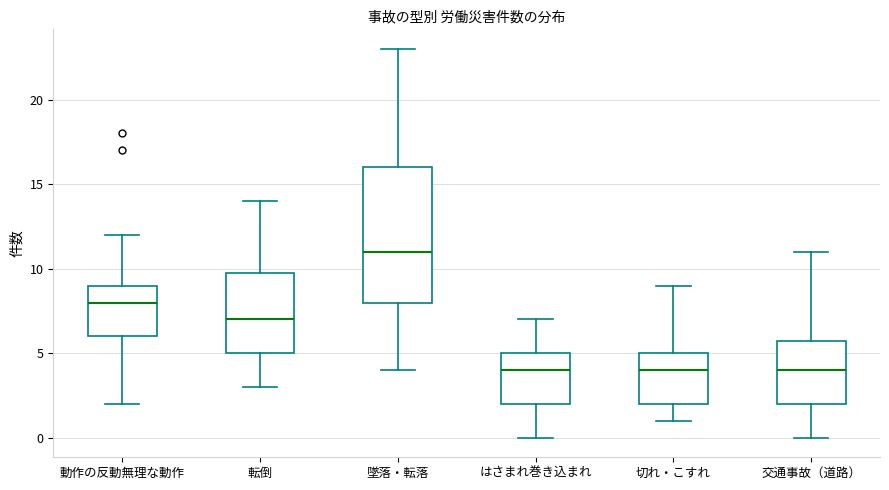

Which box is the tallest, from its lower edge to its upper edge?

墜落・転落